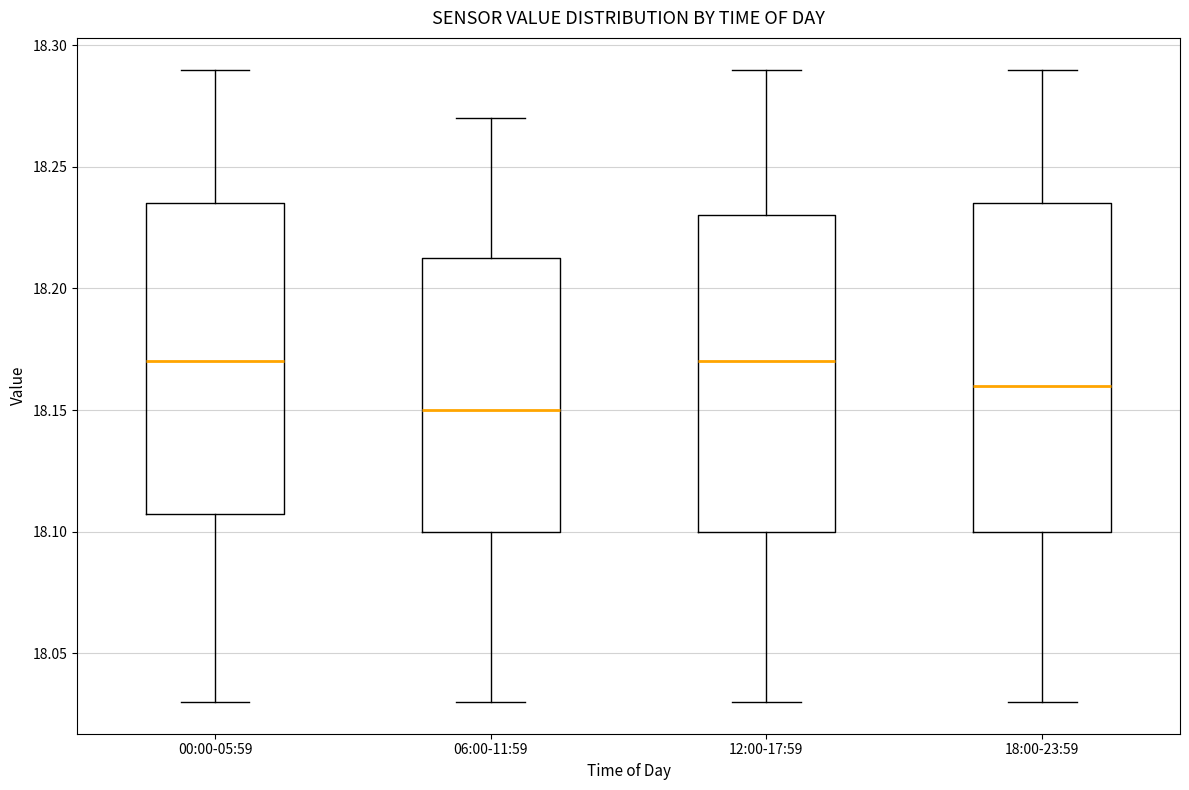

Where is the upper edge of the box for 18:00-23:59 on the y-axis? The values are not printed on the chart, so give them approximately, as read against the axis.

18.235